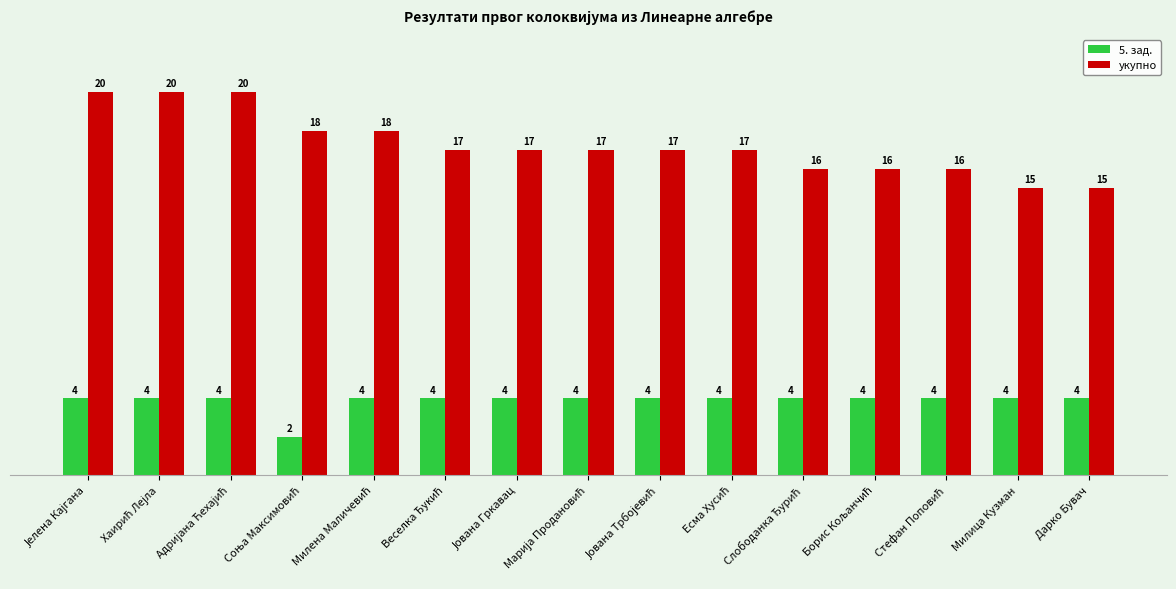

Rank the series by their average value, from lowest to highest.

5. зад., укупно